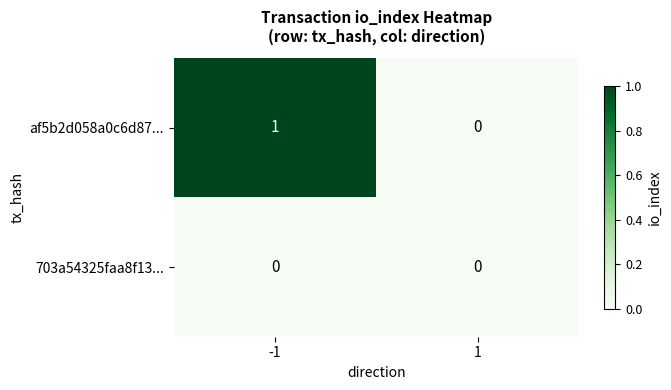

Is the value of 703a54325faa8f13... at 1 greater than the value of af5b2d058a0c6d87... at -1?

No